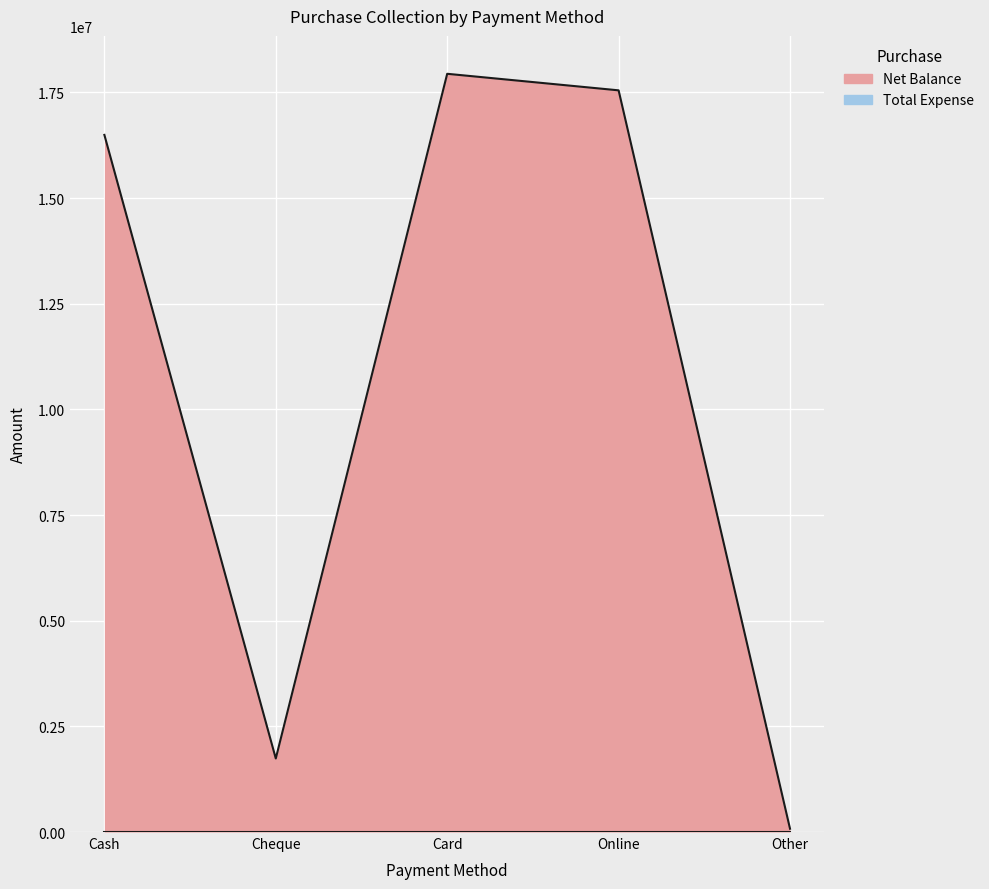

Which label corresponds to the largest value in the chart?

Card